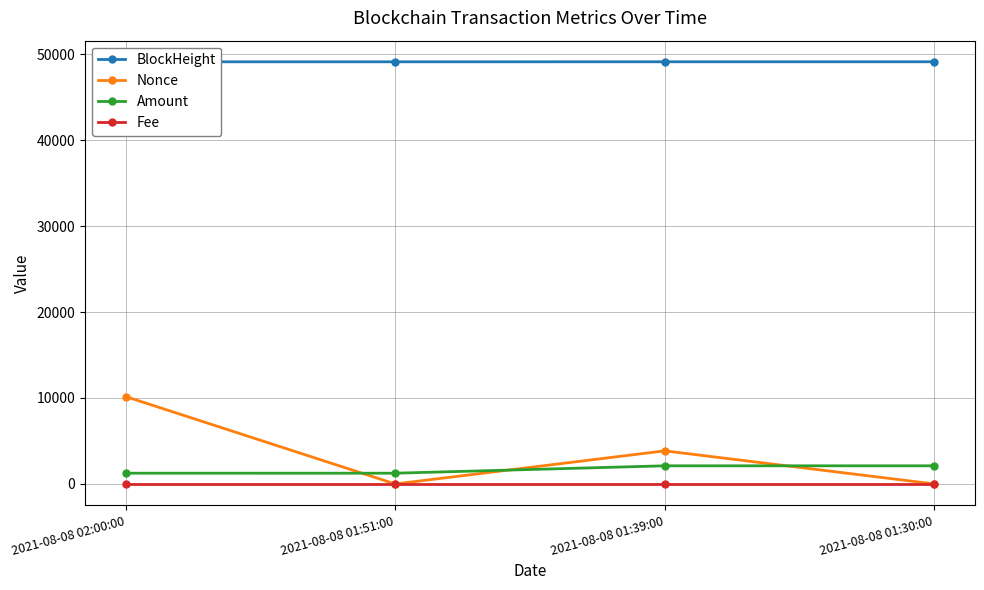

Which series ends up on top after the final intersection of Nonce and Amount?

Amount